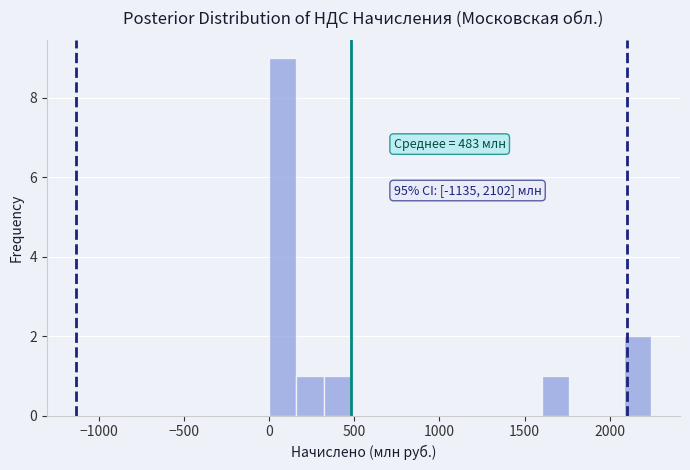

Around what value on the x-axis is the tallest bar? Give the approximate position of its centre, as read against the axis.

100